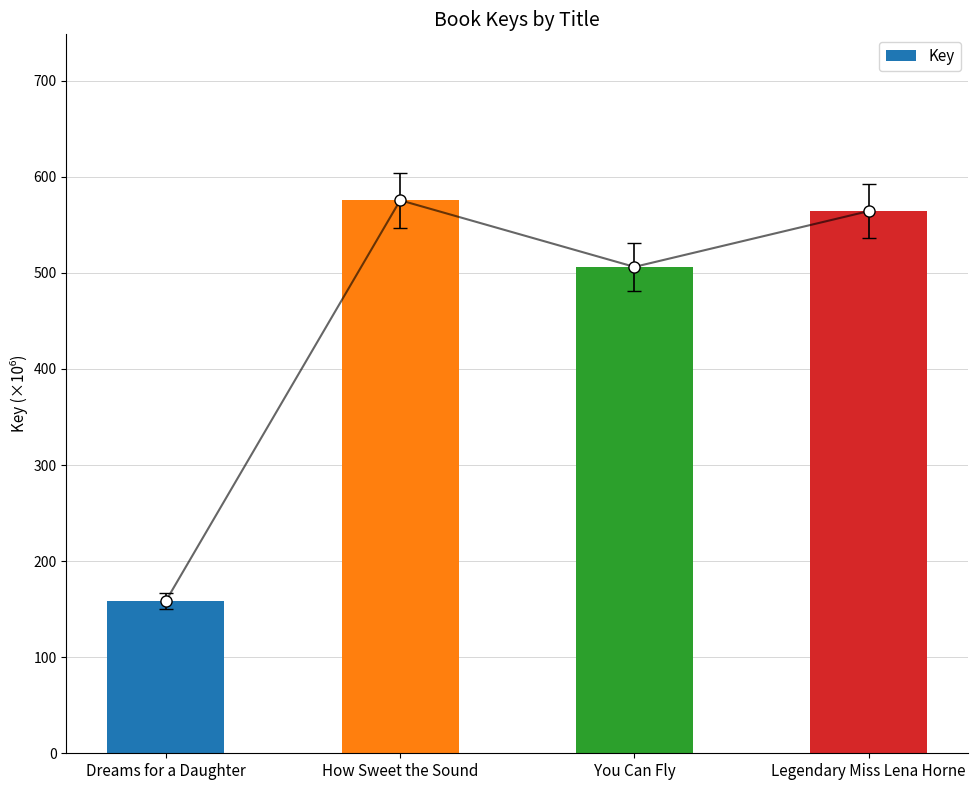

Rank the categories by value from highest to lowest.

How Sweet the Sound, Legendary Miss Lena Horne, You Can Fly, Dreams for a Daughter